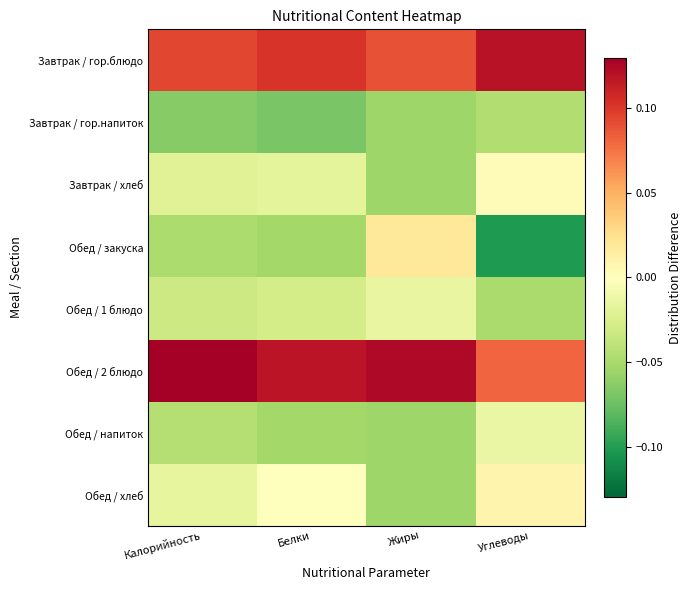

What is the minimum value shown in the chart?

-0.1